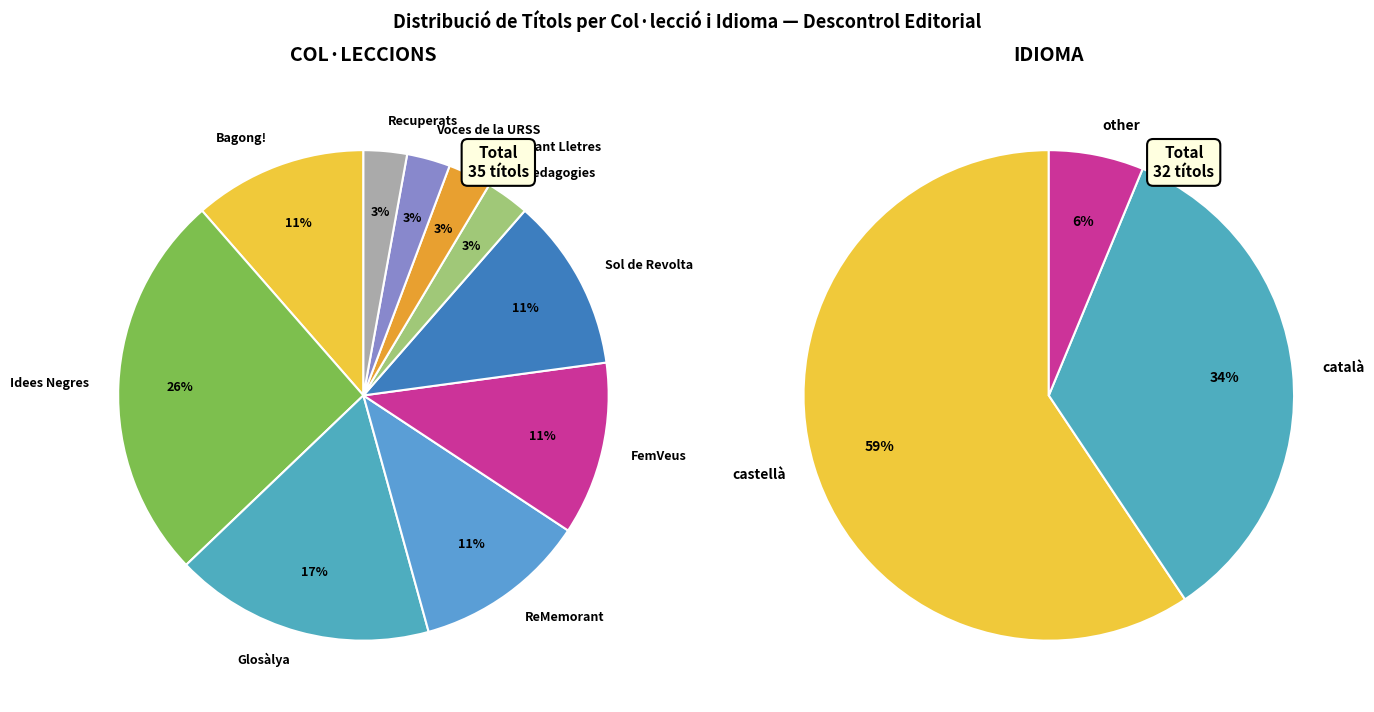

Is there any slice that represents more than half of the pie?

No